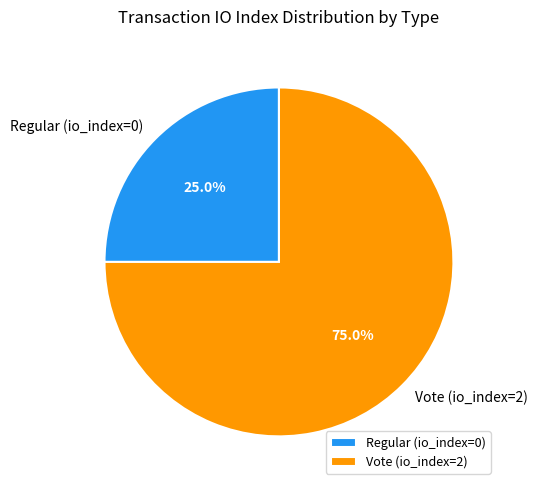

Between Vote (io_index=2) and Regular (io_index=0), which is larger?

Vote (io_index=2)